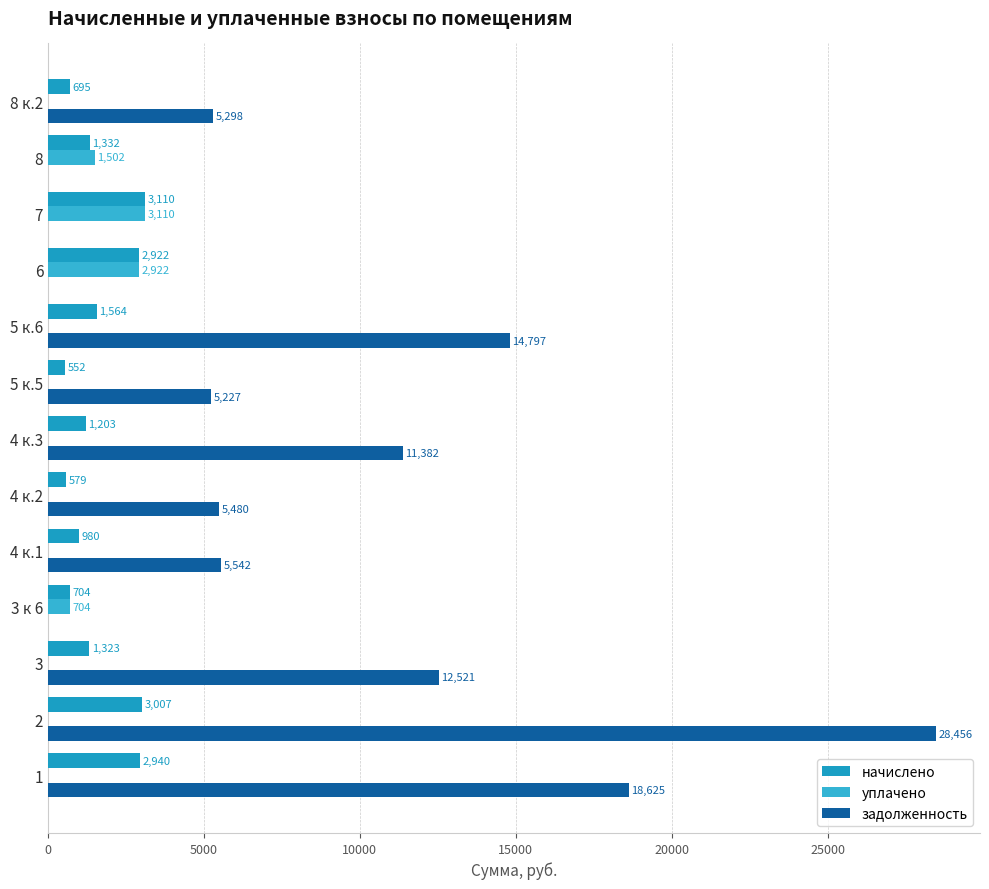

Reading left to right, extract all data points from this chart.

начислено: 2940.3	3007.2	1323.2	703.9	980.1	579.1	1202.8	552.4	1563.8	2922.5	3109.6	1332.1	695.0
уплачено: 0.0	0.0	0.0	703.9	0.0	0.0	0.0	0.0	0.0	2922.5	3109.6	1502.0	0.0
задолженность: 18625.2	28455.9	12520.9	0.0	5541.8	5480.3	11382.2	5227.4	14797.3	0.0	0.0	0.0	5297.6